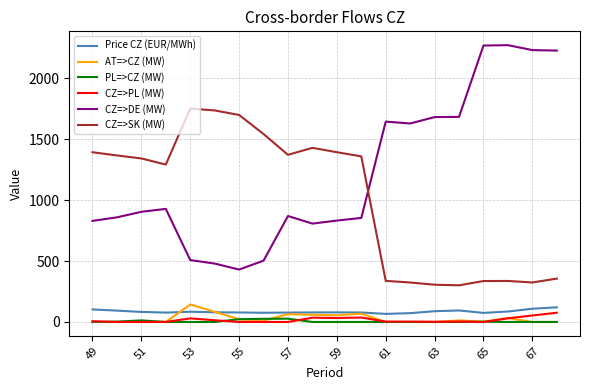

What is the average value of the CZ=>PL (MW) series?

16.2